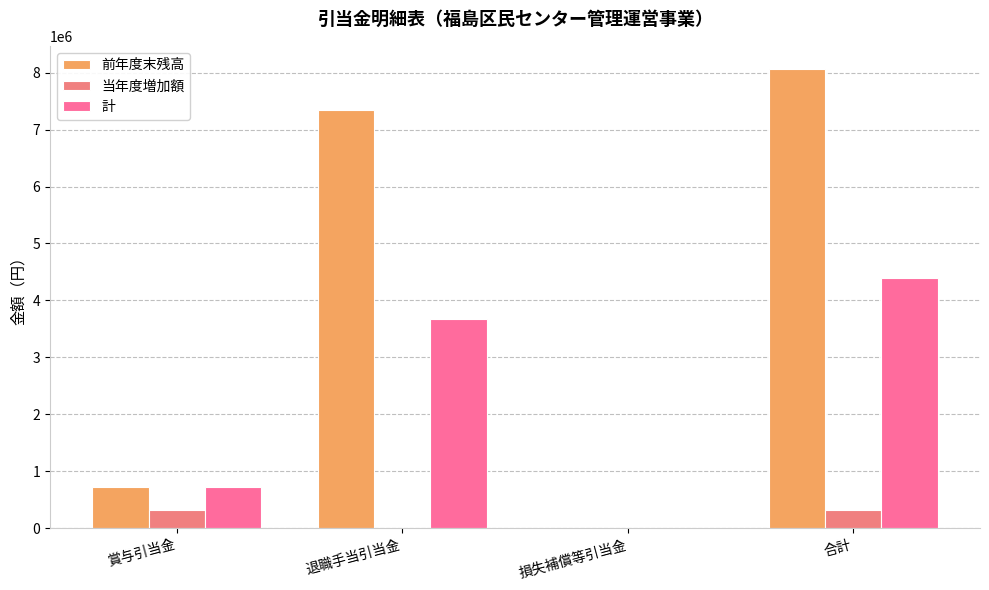

What is the difference between the highest and lowest values at 合計?

7749902